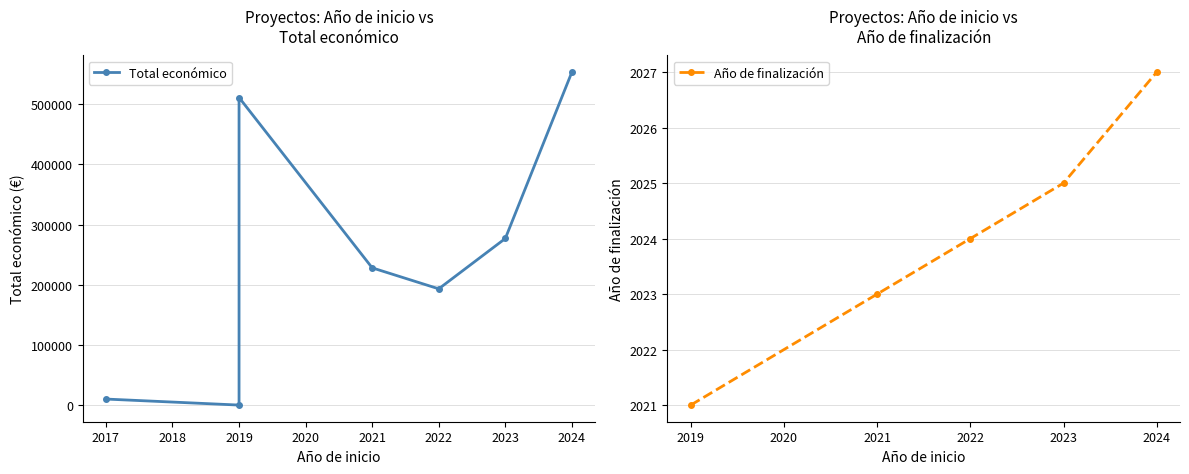

Which label corresponds to the smallest value in the chart?

2019